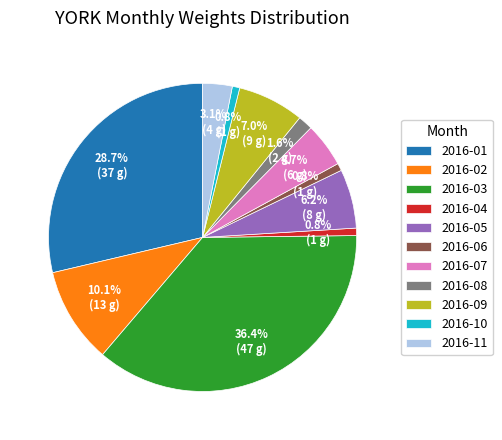

How many segments does this pie chart have?

11